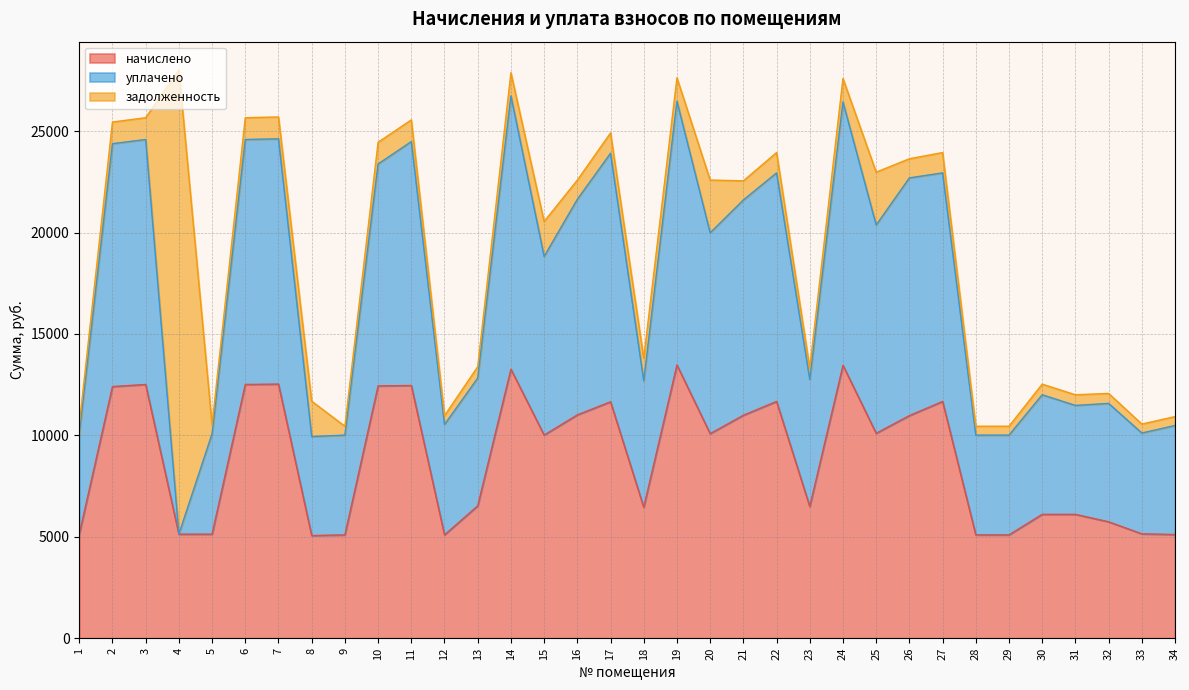

What value does the начислено series have at 33?

5147.5